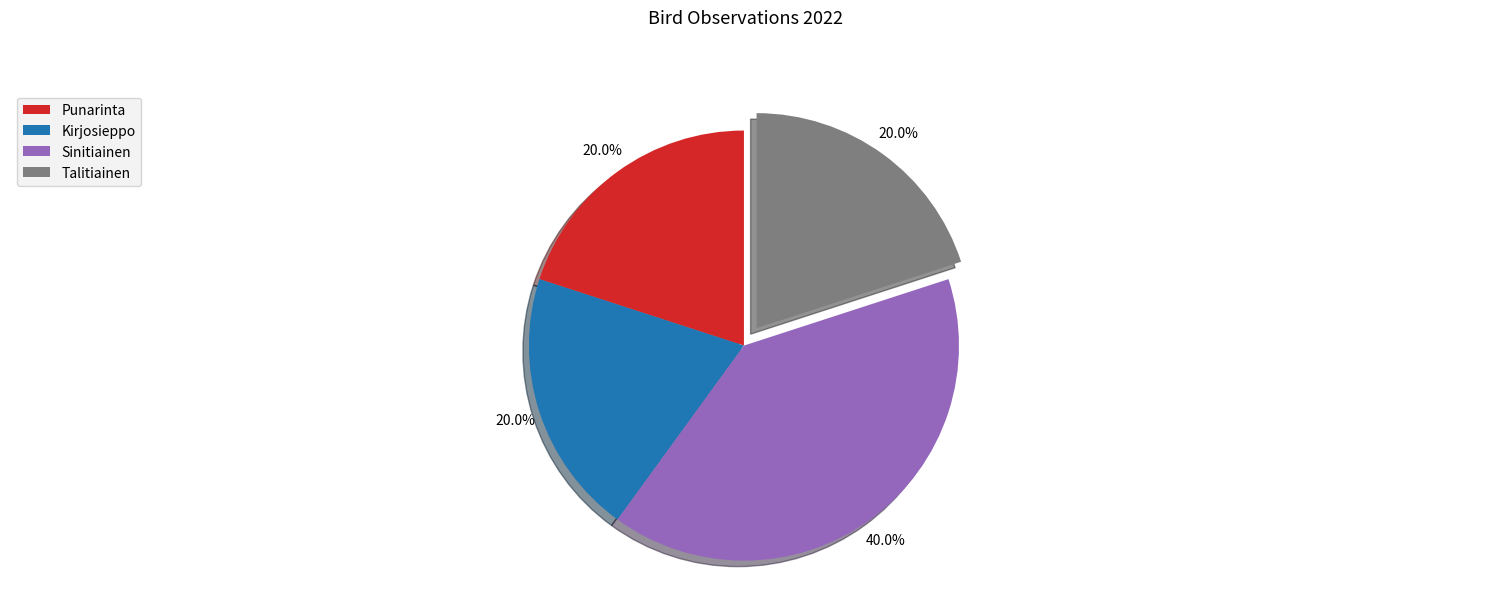

Is Punarinta the majority of the pie?

No